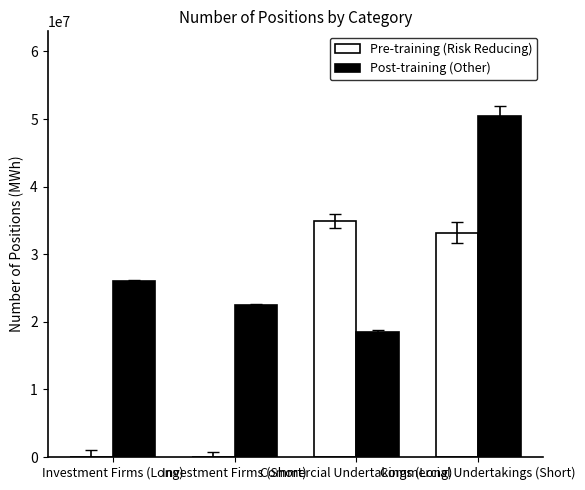

How many series are shown in this chart?

2